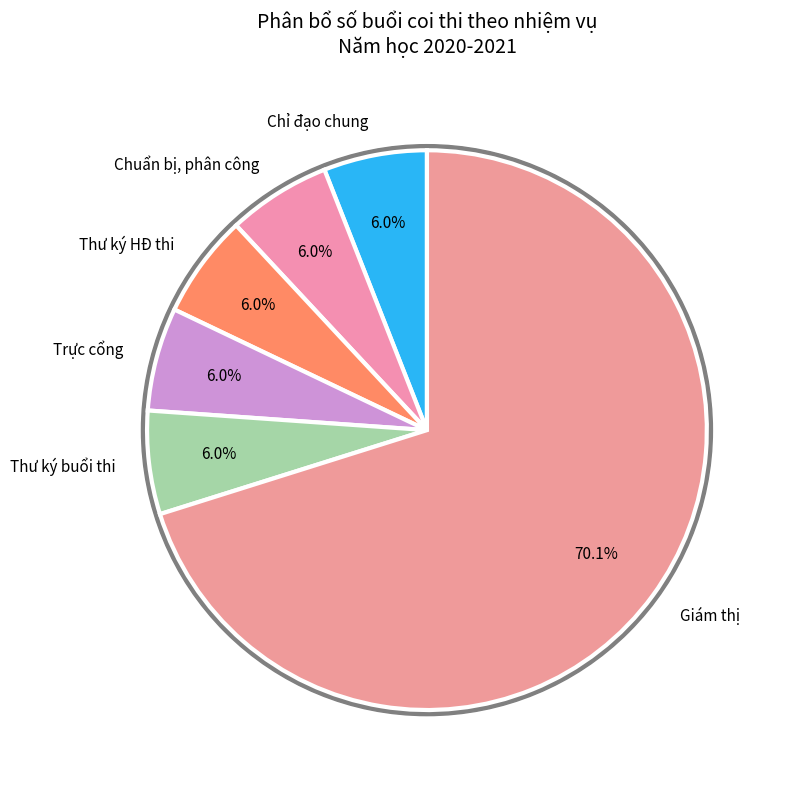

Is Thư ký buổi thi the majority of the pie?

No